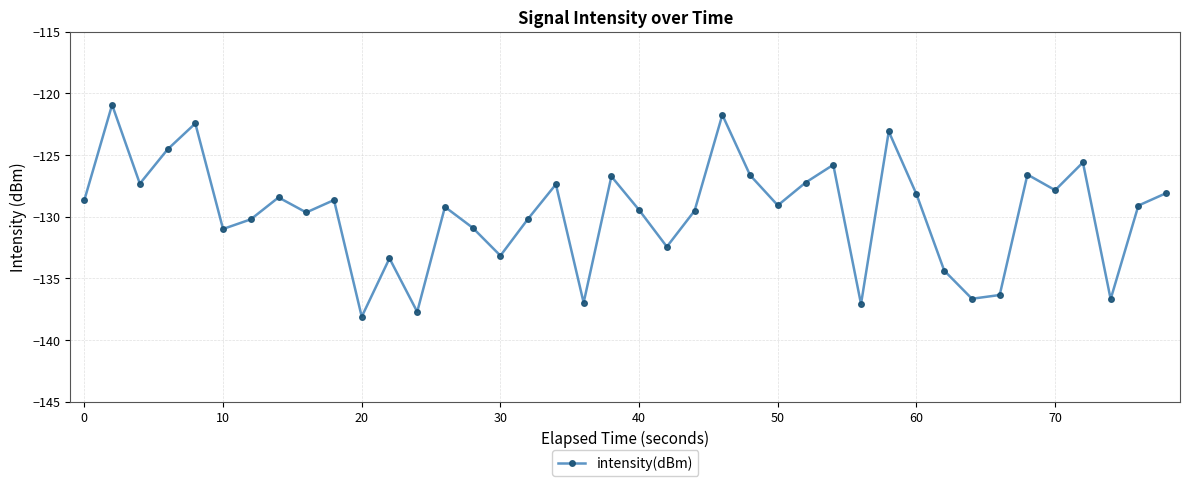

True or false: the data has more than 1 interior local peaks.

True